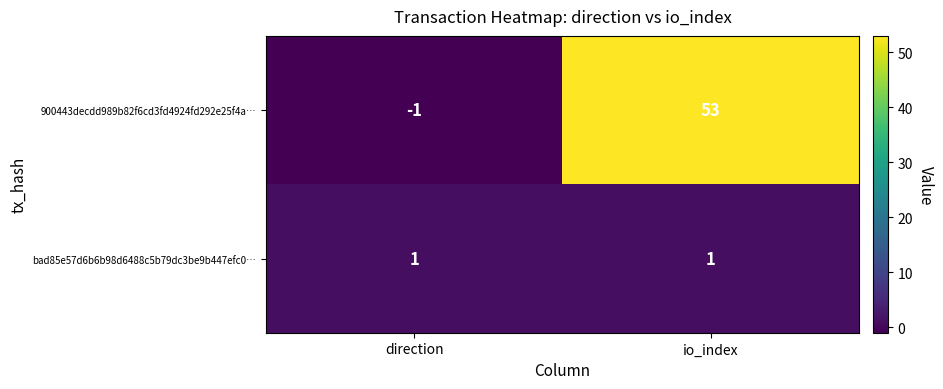

At which category does the chart reach its minimum across all series?

direction